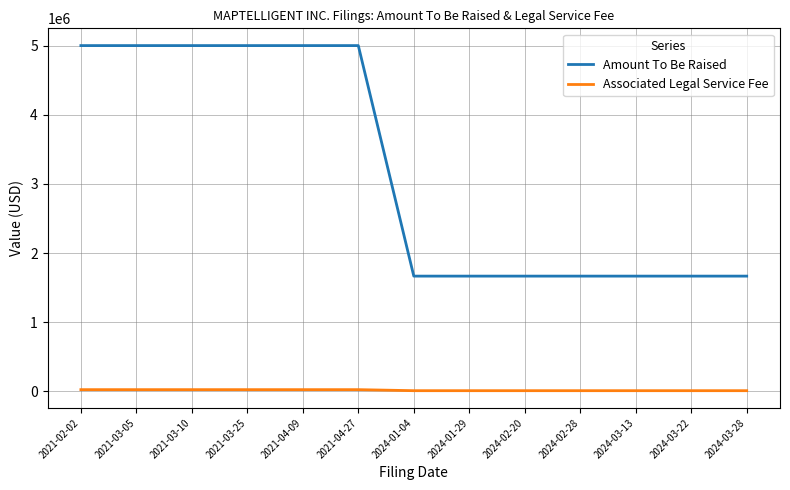

At how many categories does at least one series exceed 3352785?

6